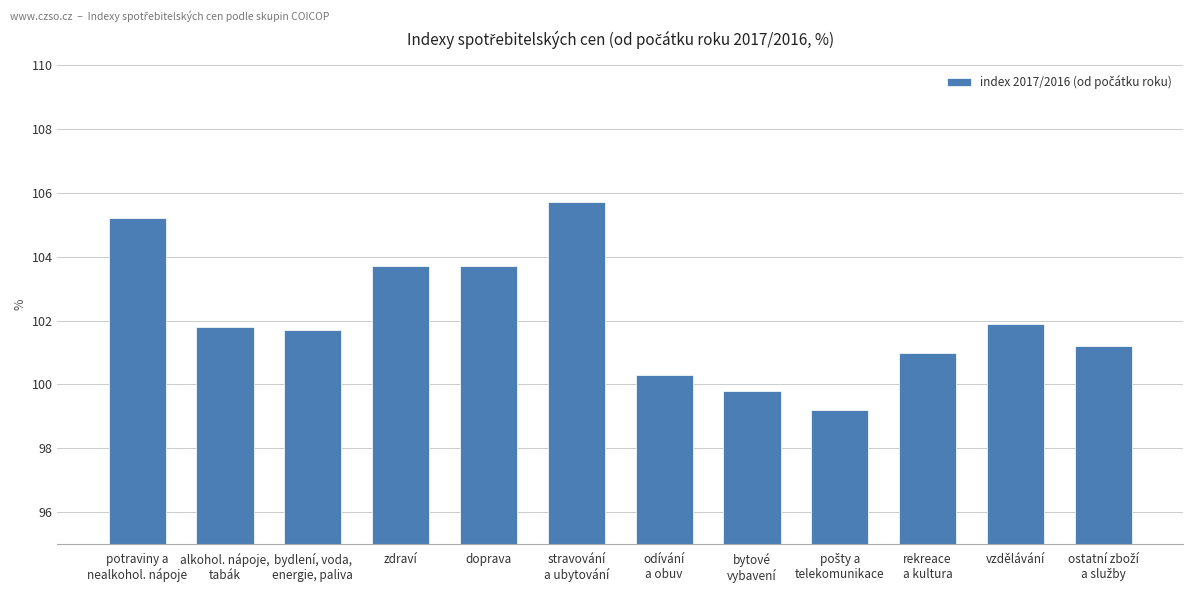

What is the average value?

102.1